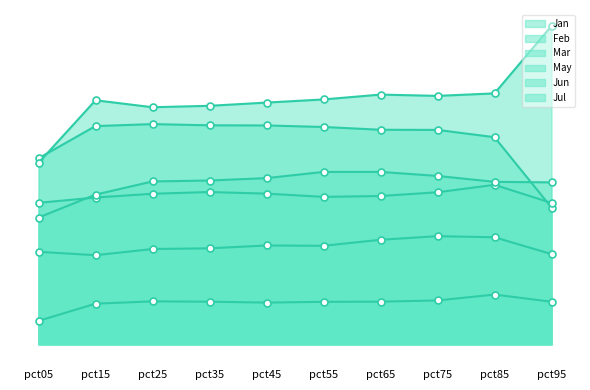

True or false: May has more than 2 interior local peaks.

False